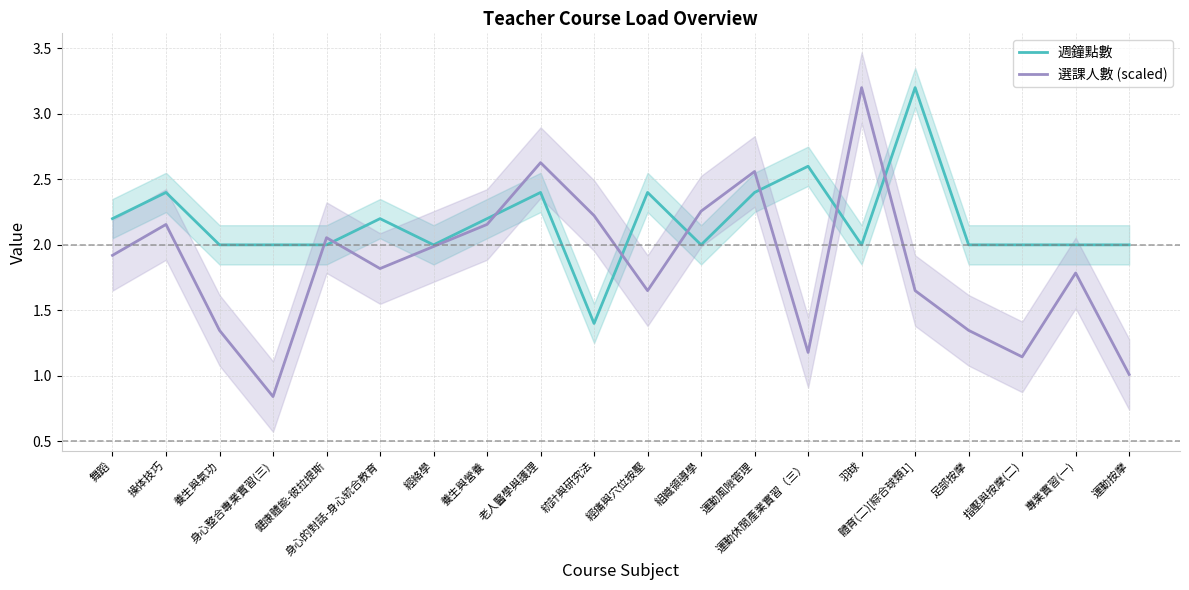

The value of 週鐘點數 at 身心整合專業實習(三) is 3.3. True or false?

False